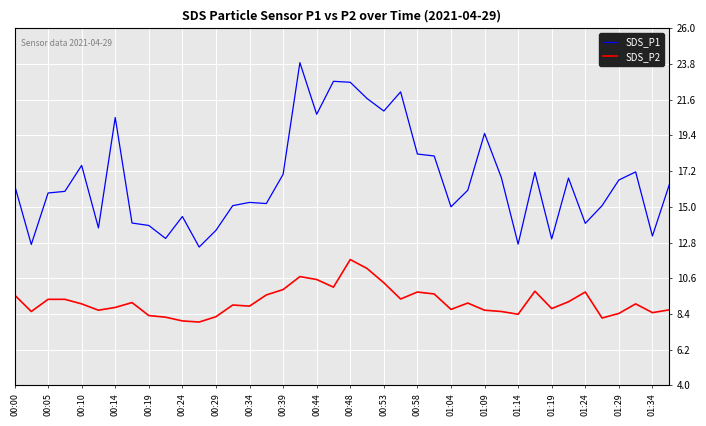

Which series has the largest total across all categories?

SDS_P1